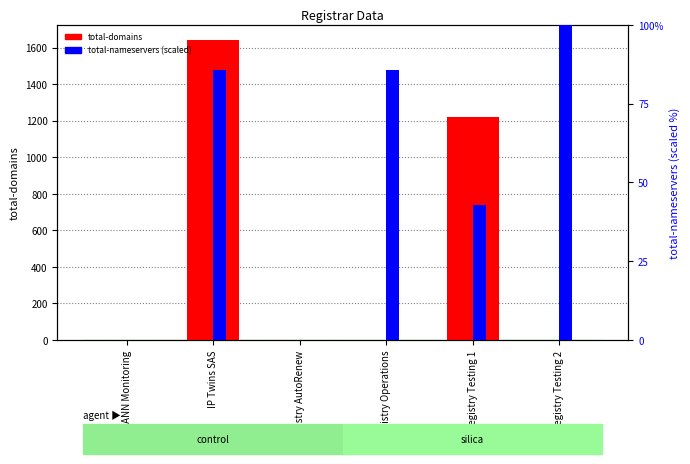

The total-nameservers (scaled) series shows 12.1 at Registry Testing 1. True or false?

False